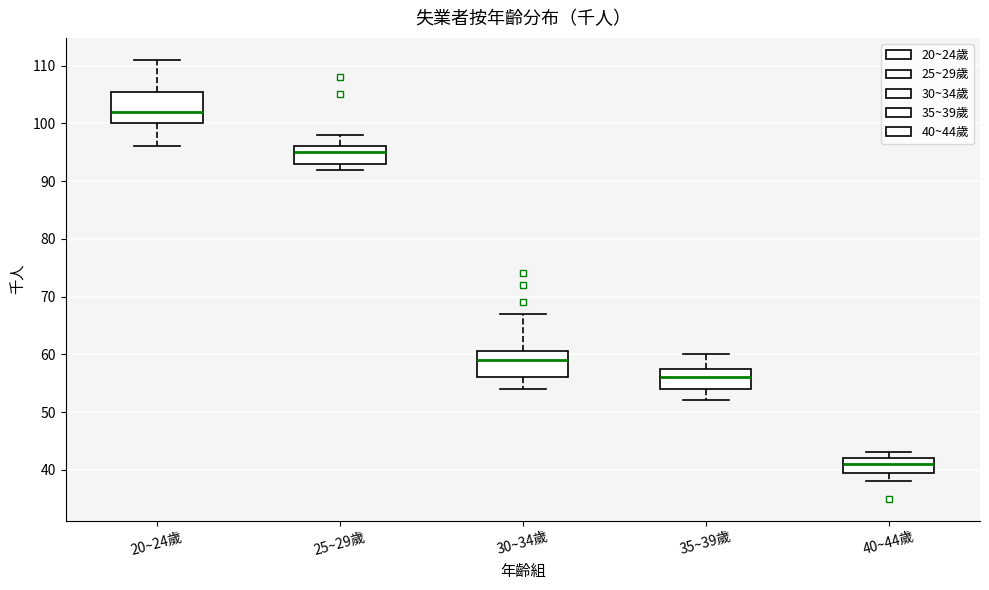

Reading left to right, read every box against the y-axis: the position of its median line, the range the box covers, and the ends of its whiskers. The values are not printed on the chart, so give them approximately, as read against the axis.

20~24歲: median 102, box 100 to 106, whiskers 96 to 111
25~29歲: median 95, box 93 to 96, whiskers 92 to 98
30~34歲: median 59, box 56 to 61, whiskers 54 to 67
35~39歲: median 56, box 54 to 58, whiskers 52 to 60
40~44歲: median 41, box 40 to 42, whiskers 38 to 43